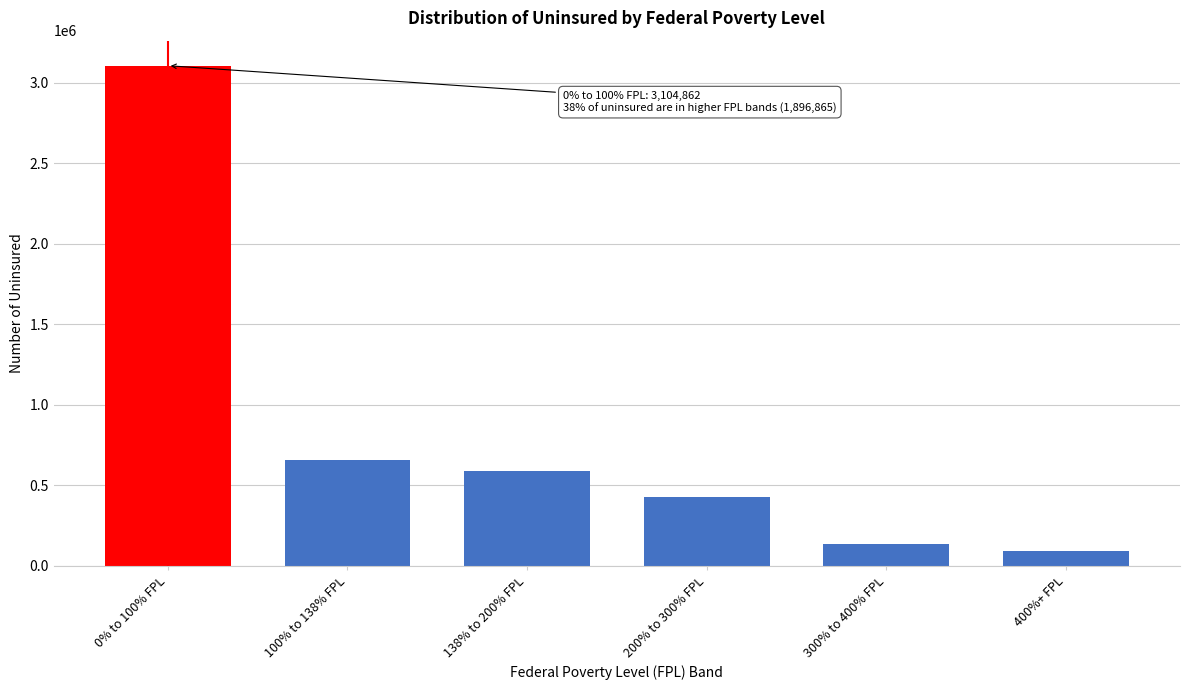

Reading right to left, transcribe all the data shown in this chart.

400%+ FPL=90554	300% to 400% FPL=132828	200% to 300% FPL=424945	138% to 200% FPL=589544	100% to 138% FPL=658994	0% to 100% FPL=3104862